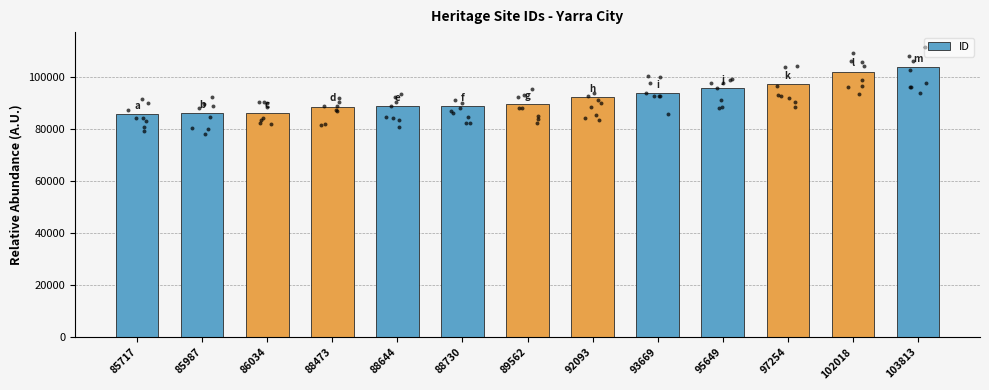

What is the ratio of the value at 89562 to the value at 95649?

0.9